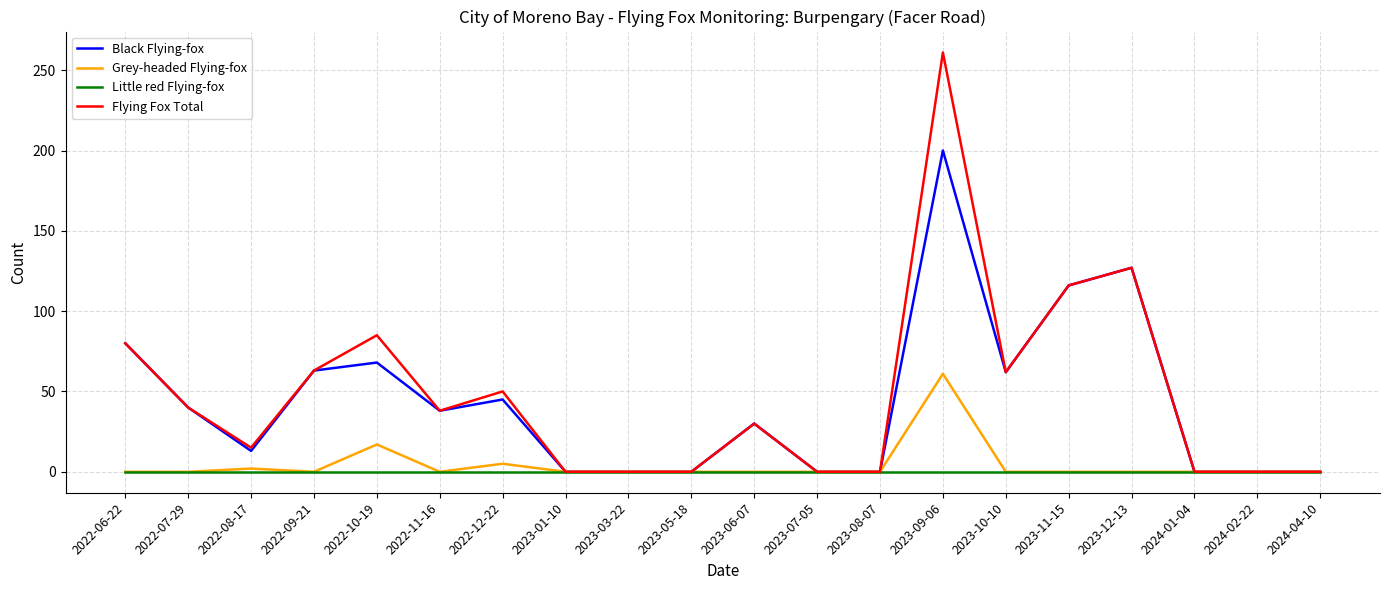

True or false: Black Flying-fox has a value of 101 at 2023-05-18.

False